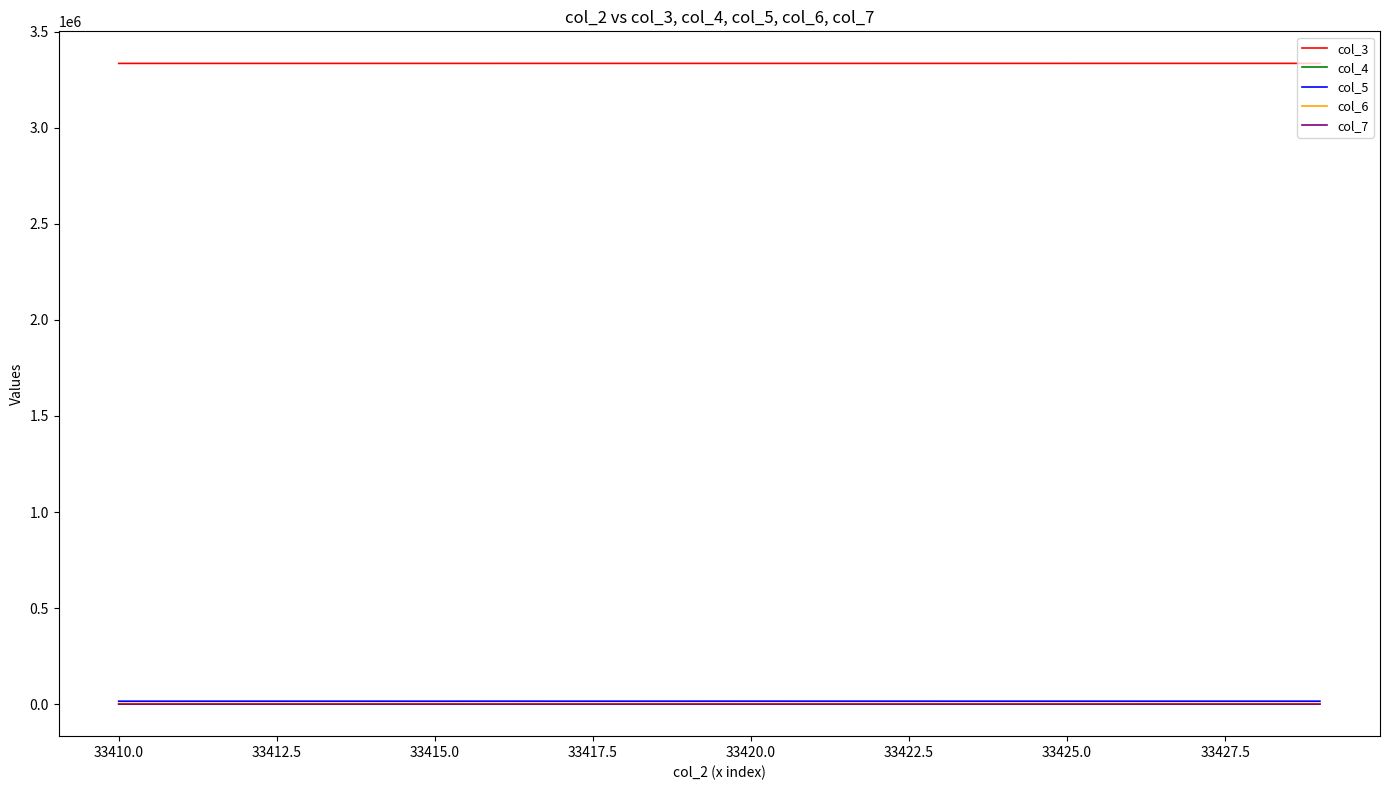

True or false: col_3 and col_4 cross at least once.

False